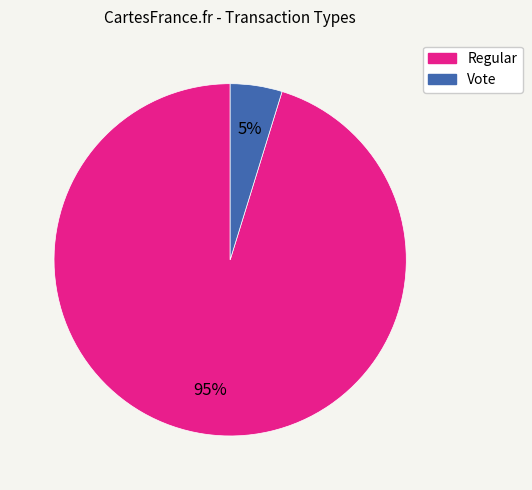

How many slices are in this pie chart?

2